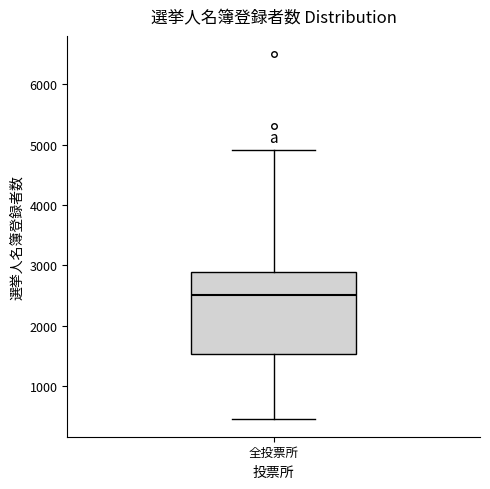

Where does the upper whisker of the box for 全投票所 end on the y-axis? The values are not printed on the chart, so give them approximately, as read against the axis.

4900